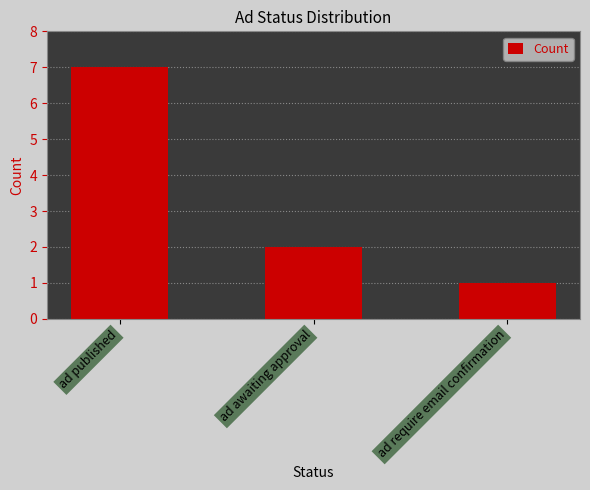

How many bars are there in total?

3